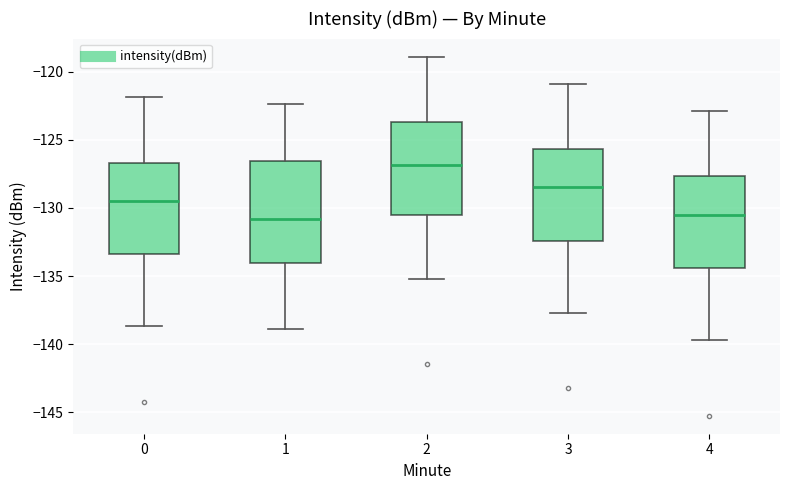

Which box has the highest median line?

2